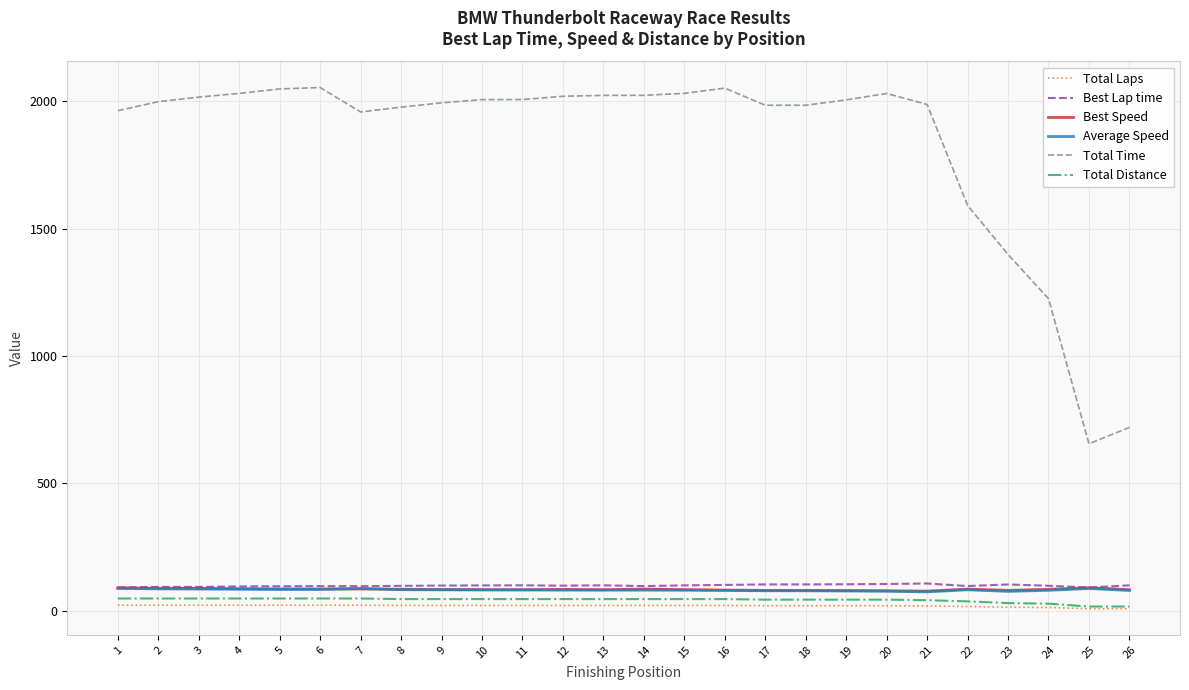

True or false: Total Time and Best Speed cross at least once.

False